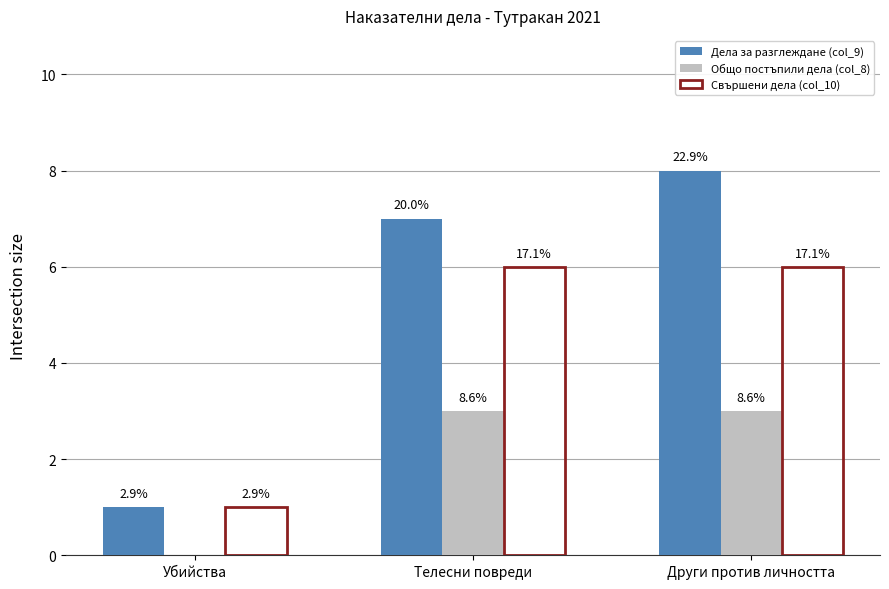

What are all the series names shown in the legend?

Дела за разглеждане (col_9), Общо постъпили дела (col_8), Свършени дела (col_10)